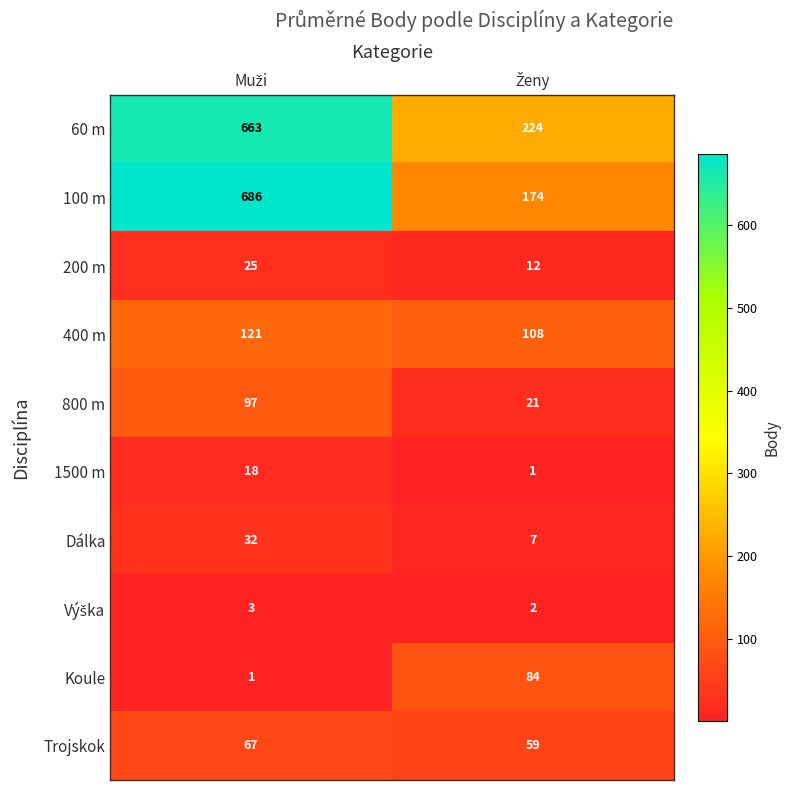

Which series has the widest spread of values?

100 m